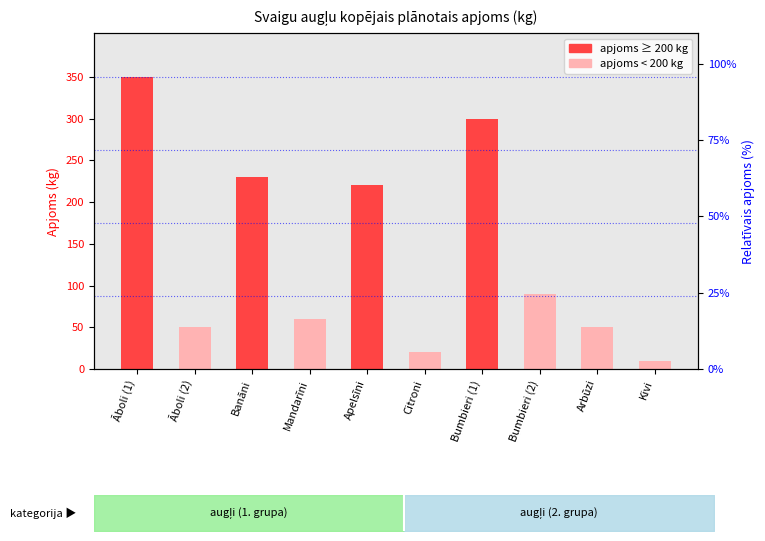

At which category does the chart reach its peak across all series?

Āboli (1)